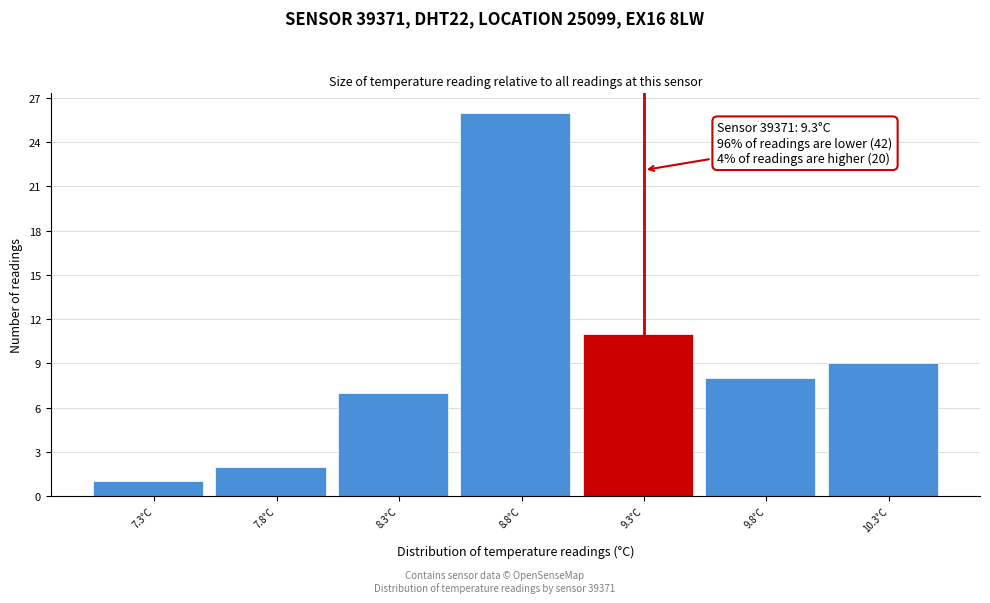

Which range on the x-axis has the tallest bar?

8.55 to 9.05